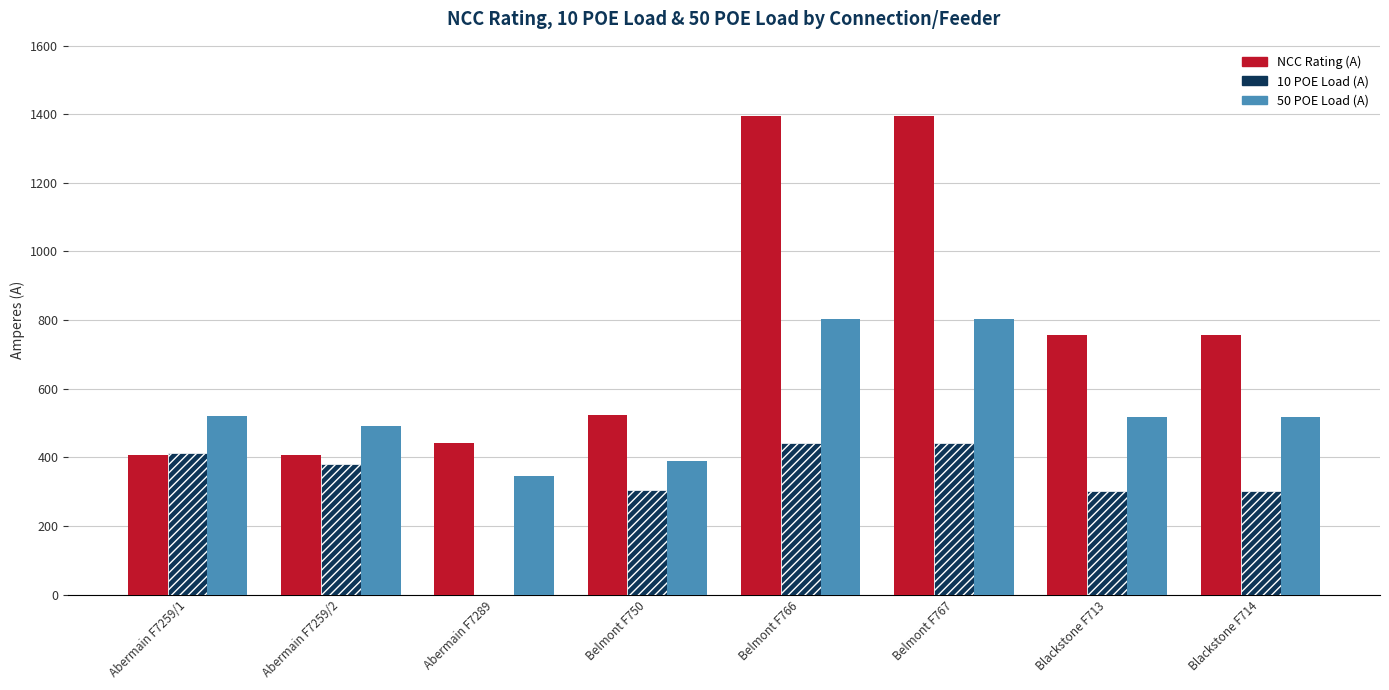

Where does the 10 POE Load (A) series first go above 382?

Abermain F7259/1